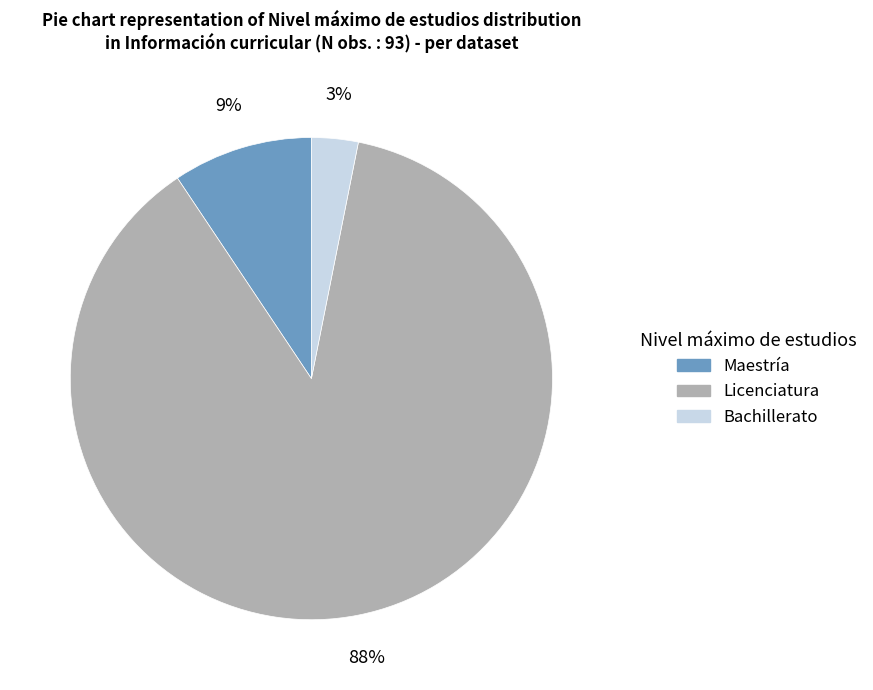

What is the smallest slice in the pie chart?

Bachillerato